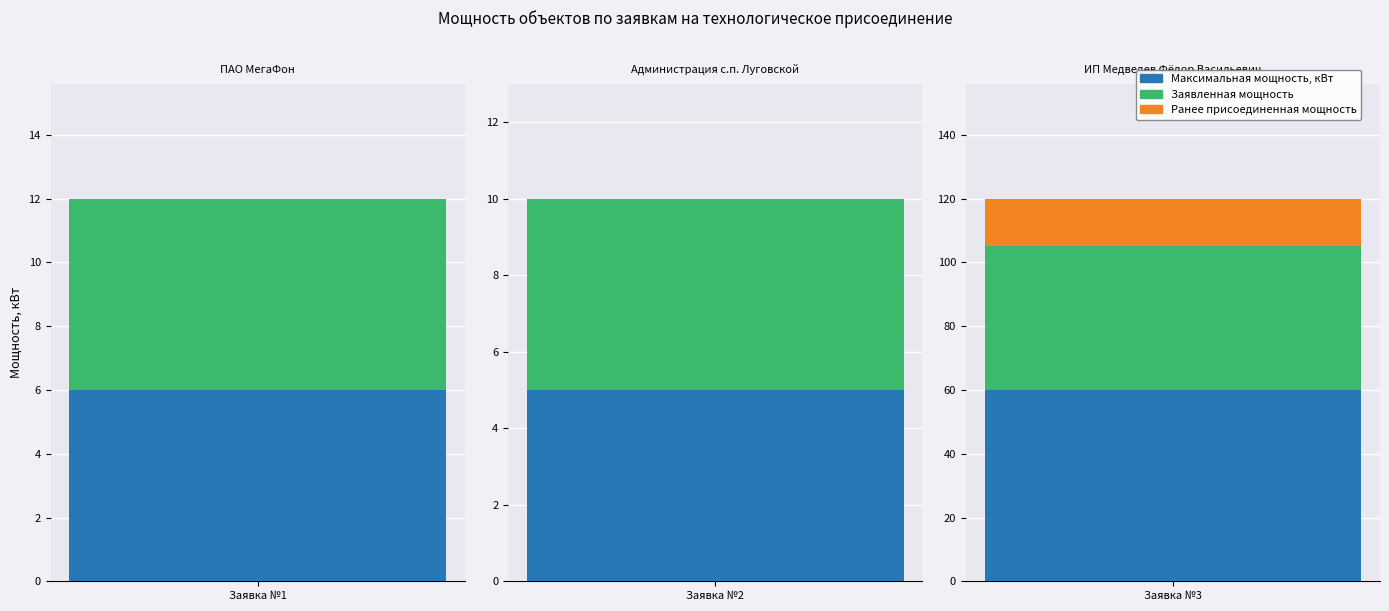

What is the highest value of the Заявленная мощность series?

45